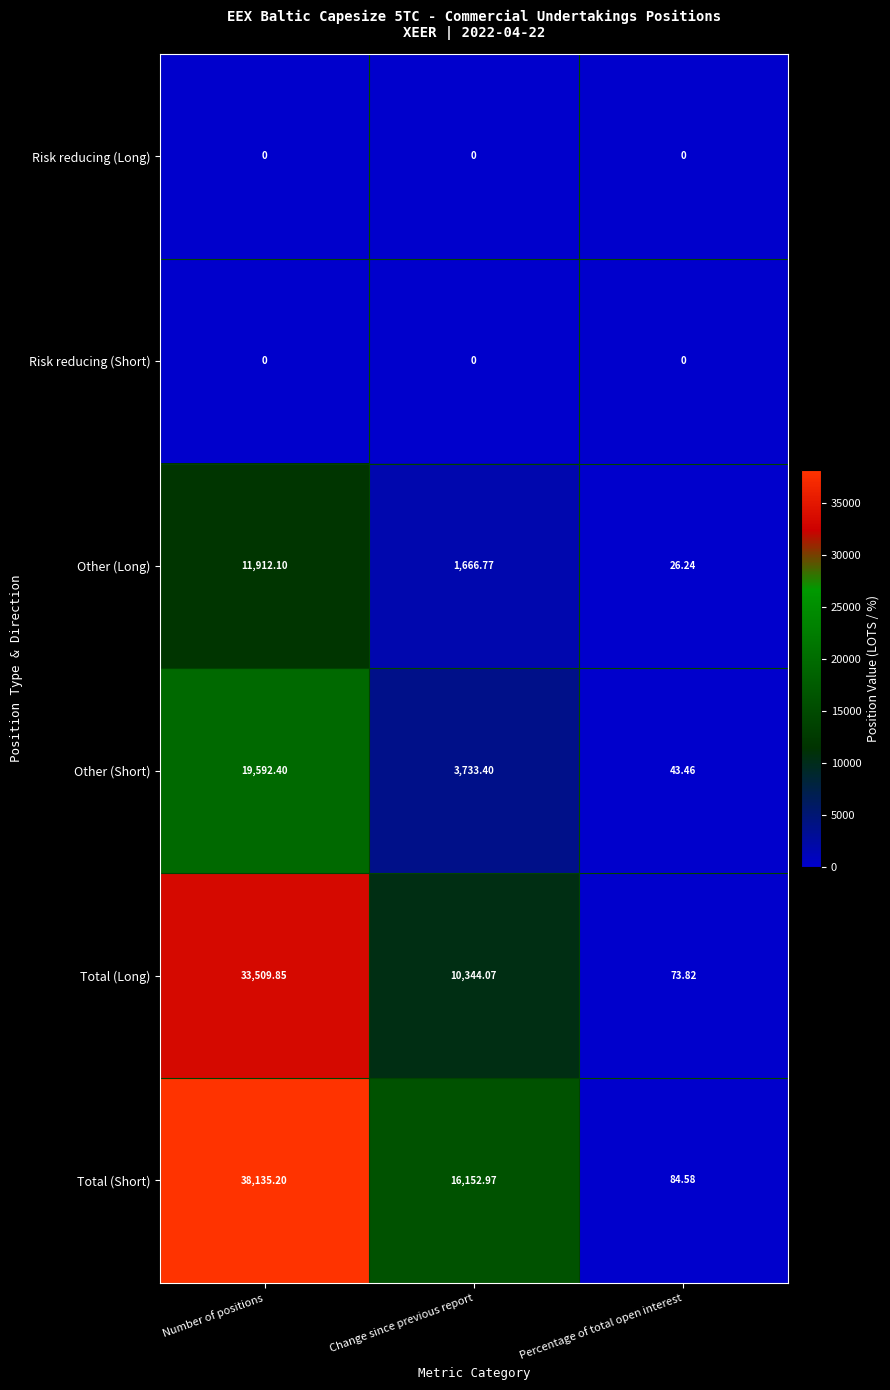

Which series changed the most between Change since previous report and Percentage of total open interest?

Total (Short)